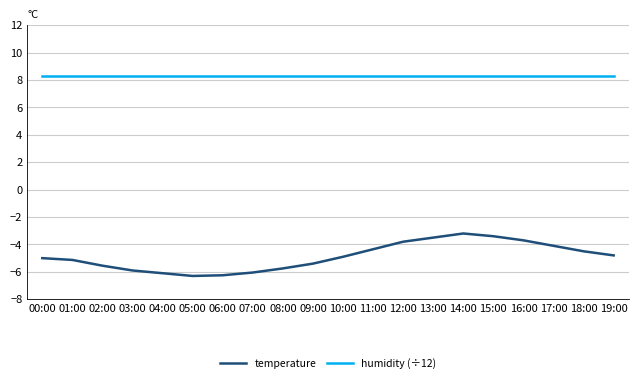

What are all the series names shown in the legend?

temperature, humidity (÷12)